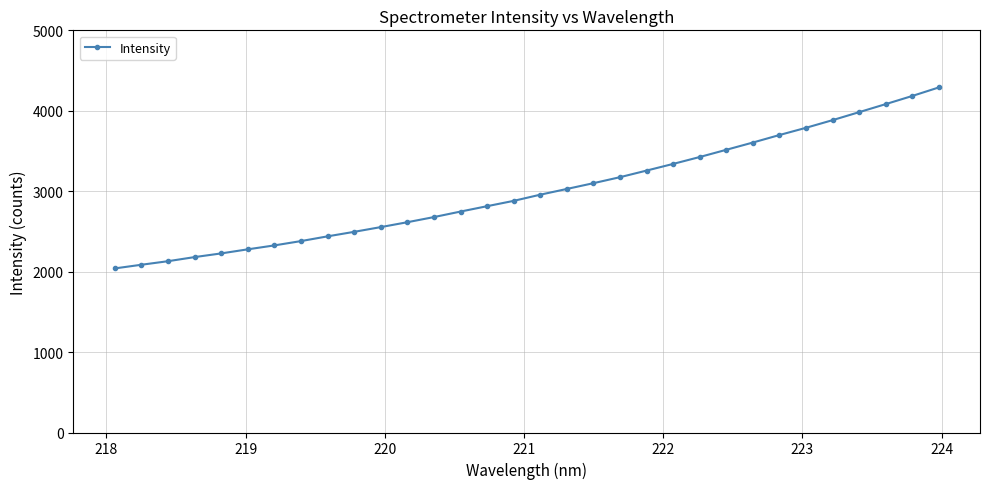

What is the value of the 21st point from the left?

3256.6